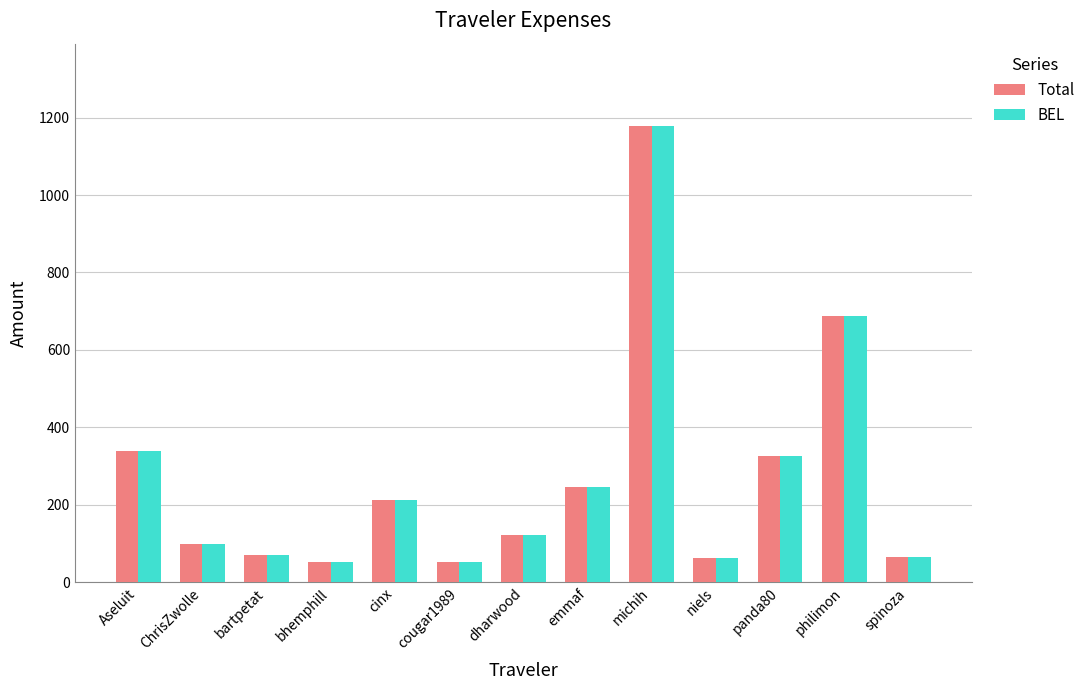

At which label is BEL closest to 615?

philimon